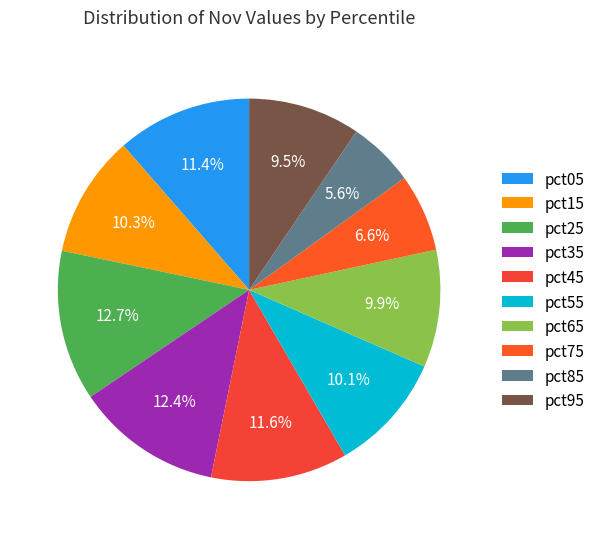

Count the number of slices in the pie.

10